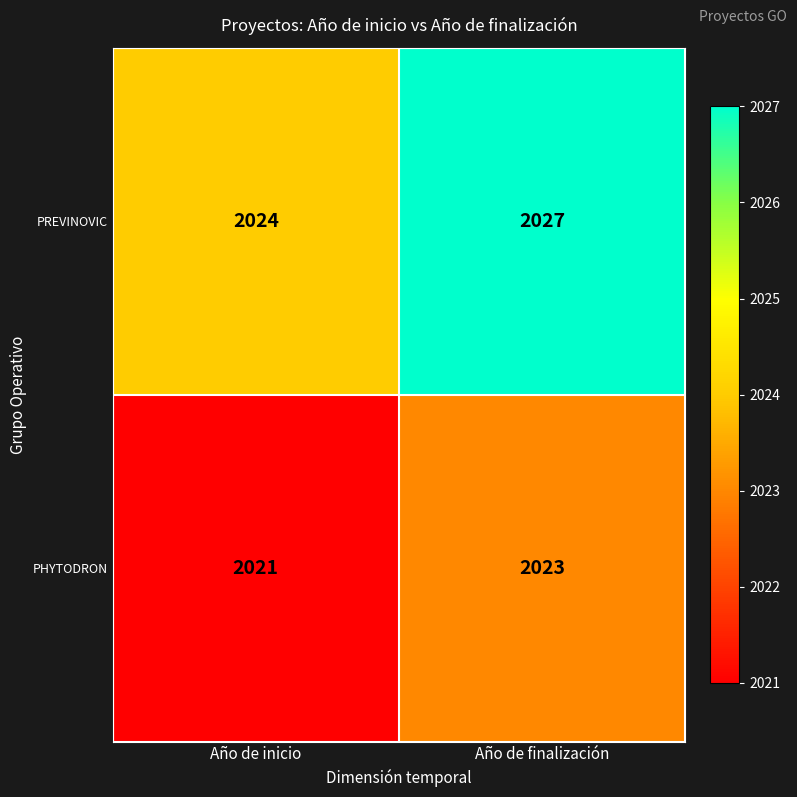

Which series changed the most between Año de inicio and Año de finalización?

PREVINOVIC